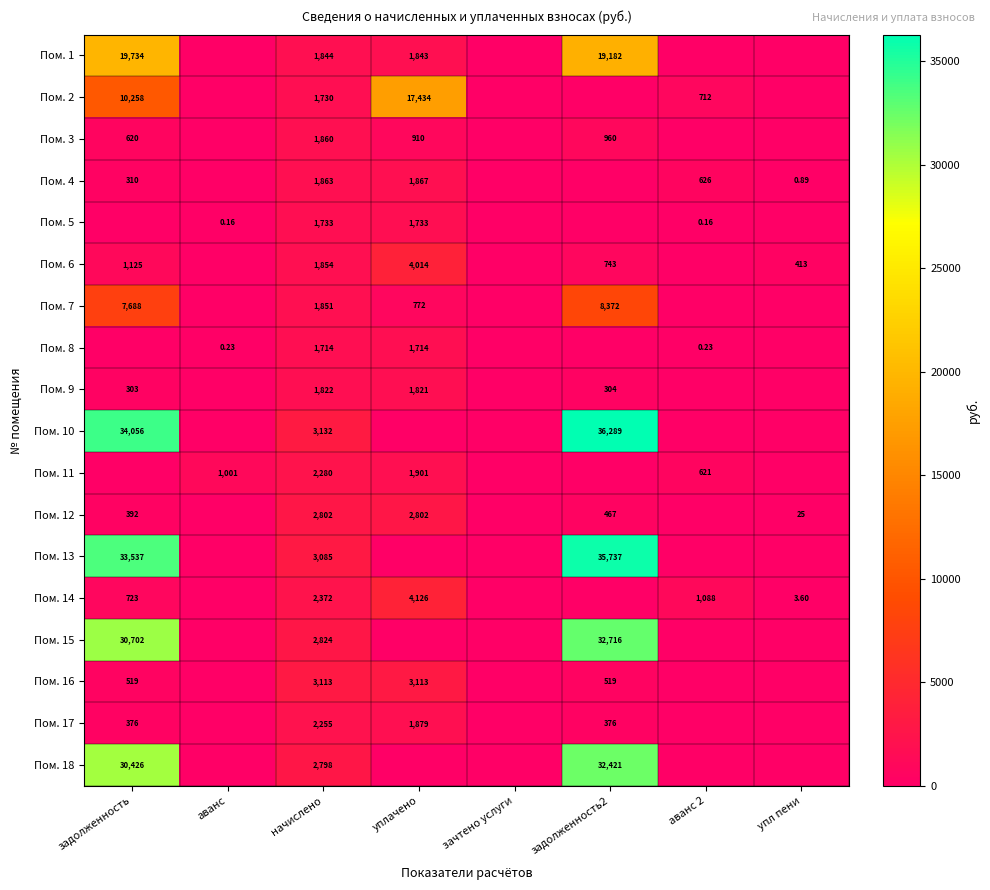

Rank the categories by Пом. 11 value from lowest to highest.

задолженность, зачтено услуги, задолженность2, упл пени, аванс 2, аванс, уплачено, начислено